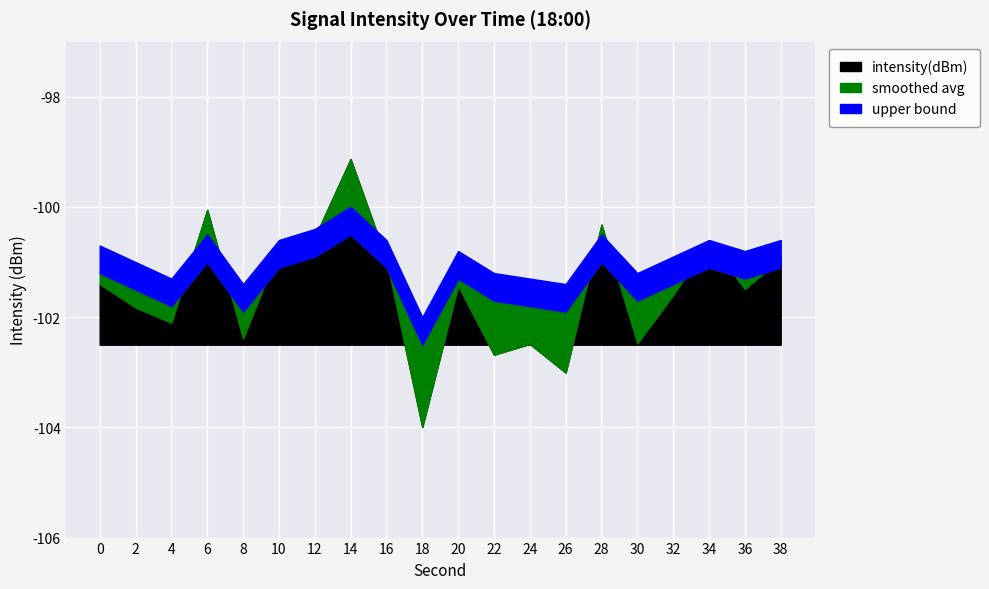

Is the value of baseline at 36 greater than the value of smoothed at 22?

No